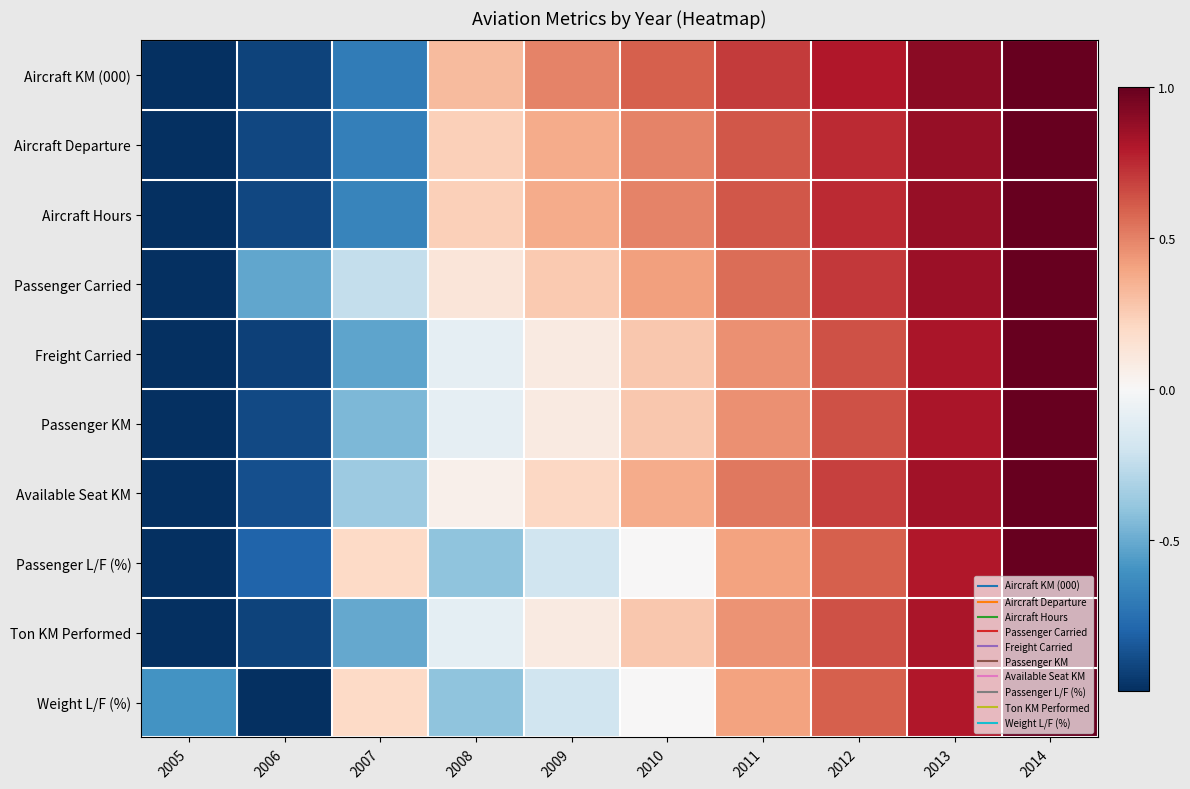

Reading left to right, list all the values displayed in this chart.

Aircraft KM (000): 2005=-1.0	2006=-0.9	2007=-0.7	2008=0.3	2009=0.5	2010=0.6	2011=0.7	2012=0.8	2013=0.9	2014=1.0
Aircraft Departure: 2005=-1.0	2006=-0.9	2007=-0.7	2008=0.2	2009=0.4	2010=0.5	2011=0.6	2012=0.7	2013=0.9	2014=1.0
Aircraft Hours: 2005=-1.0	2006=-0.9	2007=-0.7	2008=0.2	2009=0.4	2010=0.5	2011=0.6	2012=0.7	2013=0.9	2014=1.0
Passenger Carried: 2005=-1.0	2006=-0.5	2007=-0.2	2008=0.1	2009=0.3	2010=0.4	2011=0.6	2012=0.7	2013=0.9	2014=1.0
Freight Carried: 2005=-1.0	2006=-0.9	2007=-0.5	2008=-0.1	2009=0.1	2010=0.3	2011=0.5	2012=0.6	2013=0.8	2014=1.0
Passenger KM: 2005=-1.0	2006=-0.9	2007=-0.5	2008=-0.1	2009=0.1	2010=0.3	2011=0.5	2012=0.6	2013=0.8	2014=1.0
Available Seat KM: 2005=-1.0	2006=-0.9	2007=-0.4	2008=0.1	2009=0.2	2010=0.4	2011=0.5	2012=0.7	2013=0.8	2014=1.0
Passenger L/F (%): 2005=-1.0	2006=-0.8	2007=0.2	2008=-0.4	2009=-0.2	2010=0.0	2011=0.4	2012=0.6	2013=0.8	2014=1.0
Ton KM Performed: 2005=-1.0	2006=-0.9	2007=-0.5	2008=-0.1	2009=0.1	2010=0.3	2011=0.5	2012=0.6	2013=0.8	2014=1.0
Weight L/F (%): 2005=-0.6	2006=-1.0	2007=0.2	2008=-0.4	2009=-0.2	2010=0.0	2011=0.4	2012=0.6	2013=0.8	2014=1.0